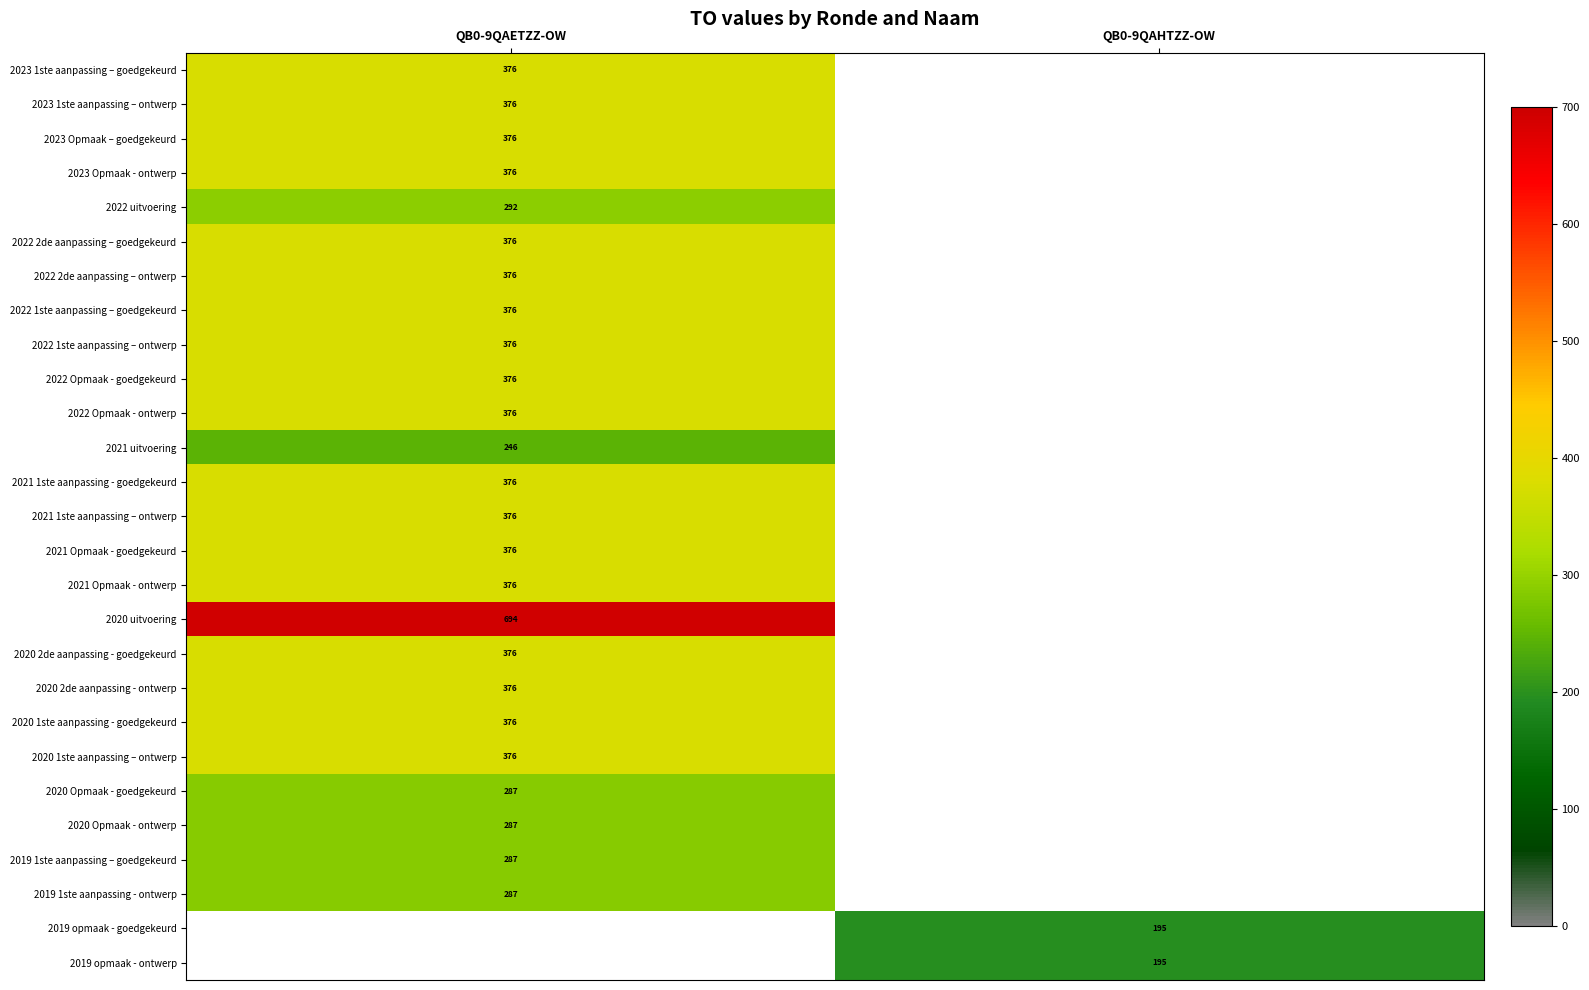

True or false: 2022 uitvoering has a value of 138 at QB0-9QAETZZ-OW.

False